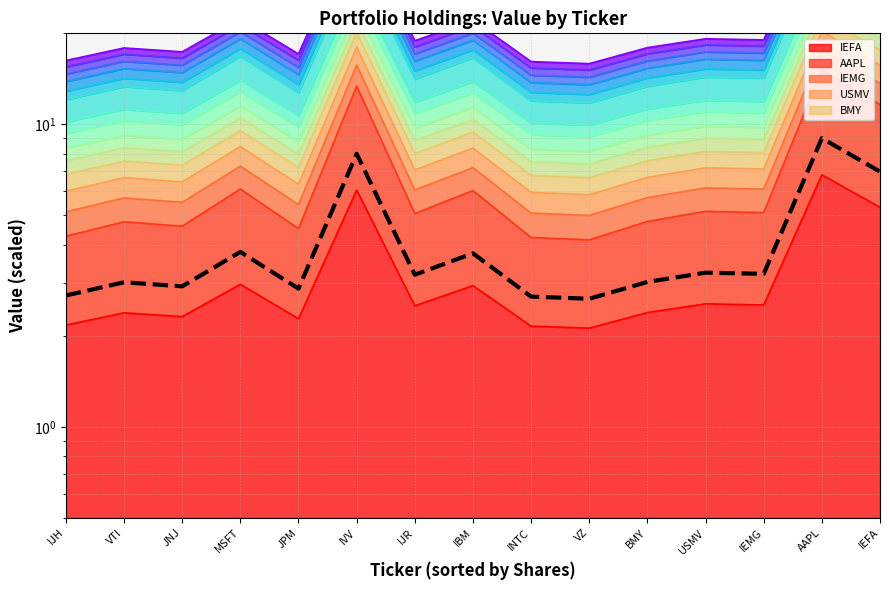

Read the value at IEMG.

3.2